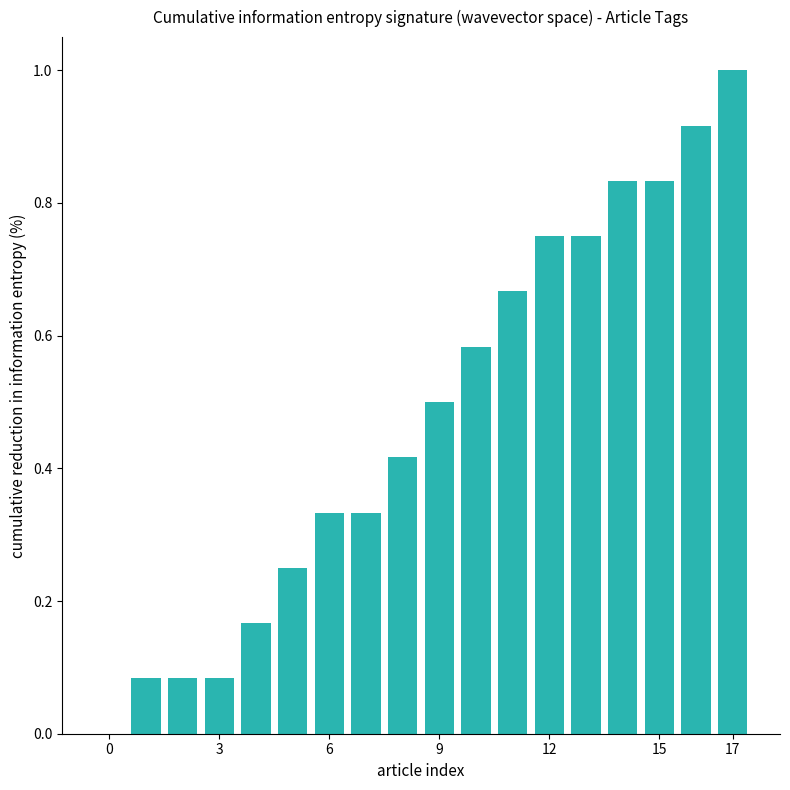

What is the sum of all values?

8.6